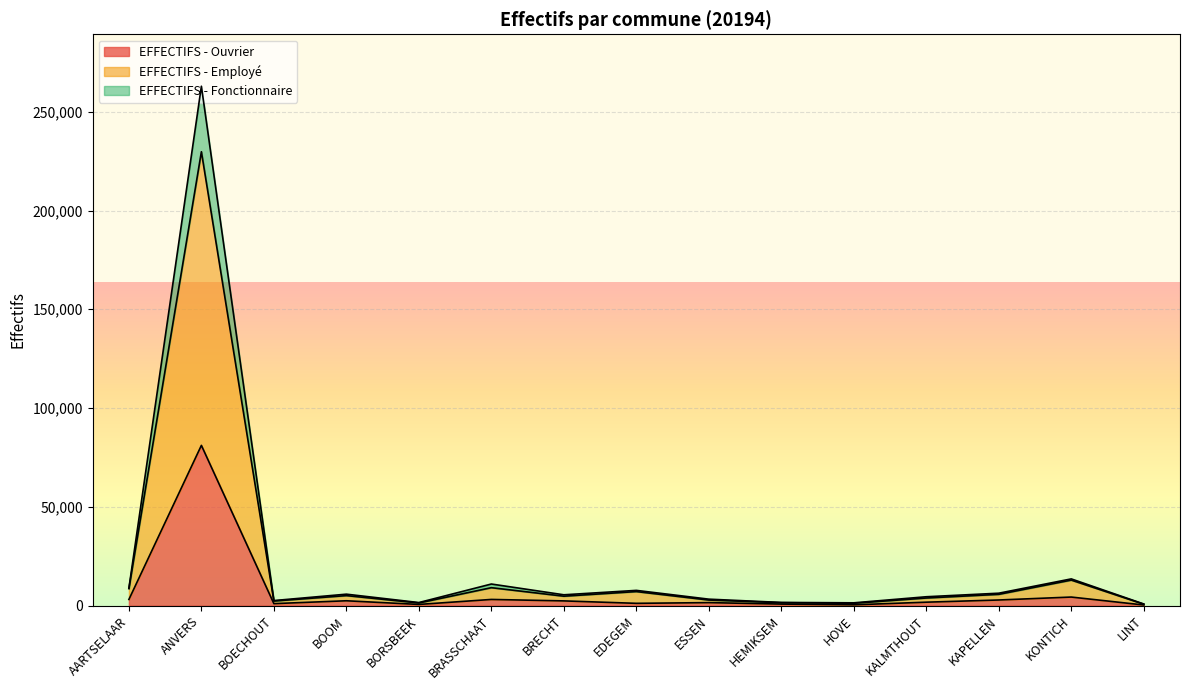

Which category has the highest value in the EFFECTIFS - Ouvrier series?

ANVERS